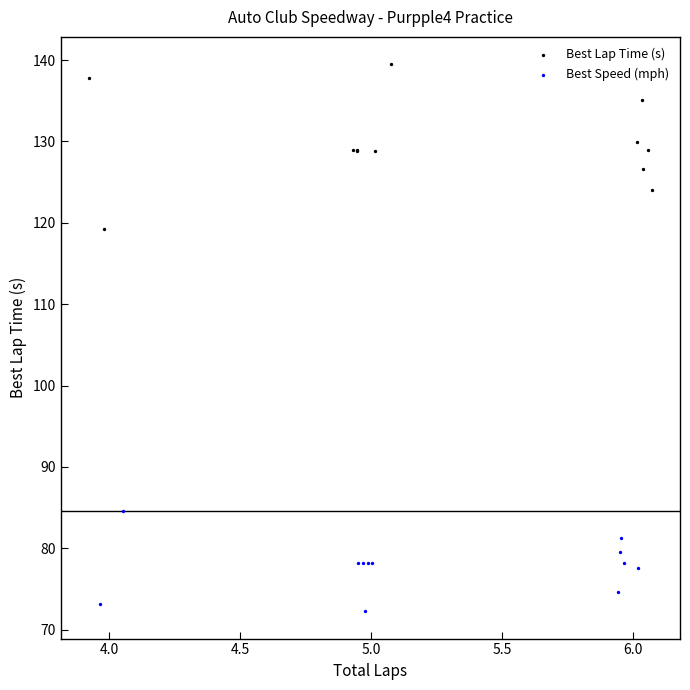

Which series has the widest spread of Y values?

Best Lap Time (s)